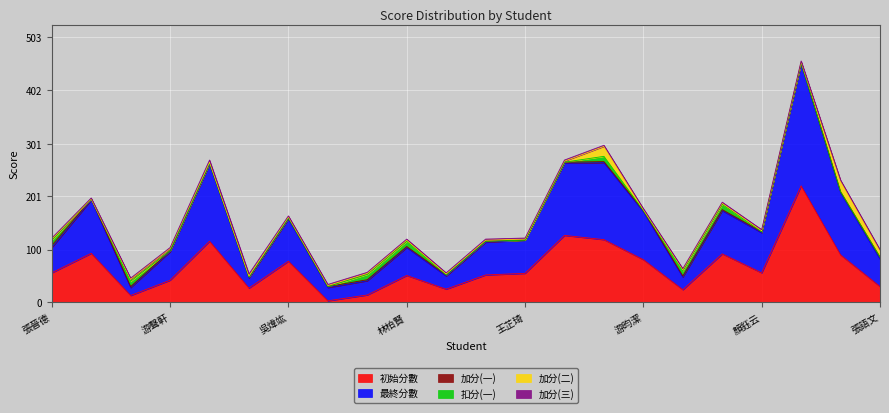

True or false: 加分(三) has a value of 1 at 林柏賢.

False